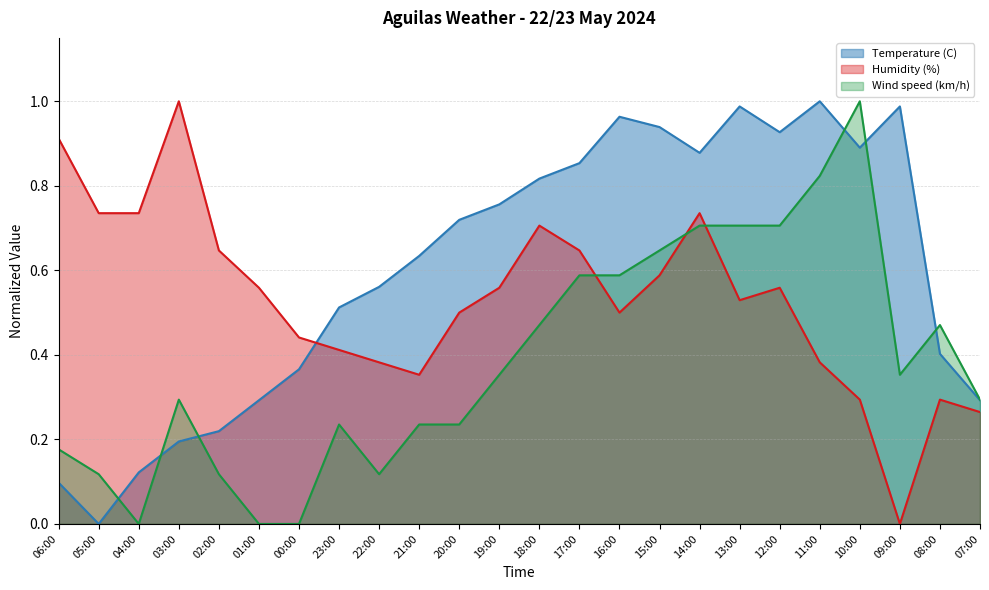

True or false: Humidity (%) has a value of 0.5 at 11:00.

False